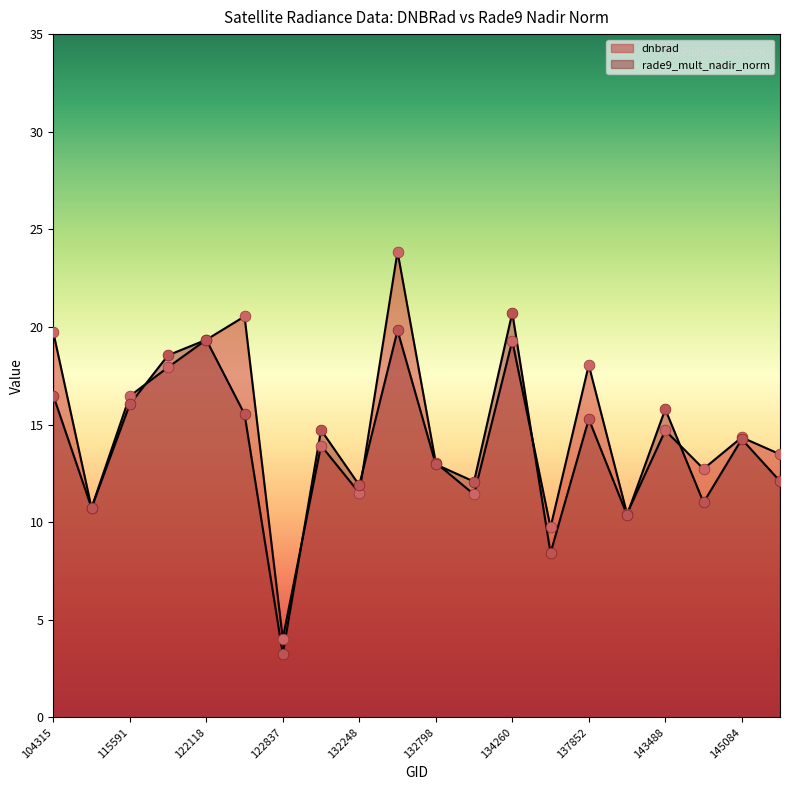

What is the total value across all series at 138828?

20.8